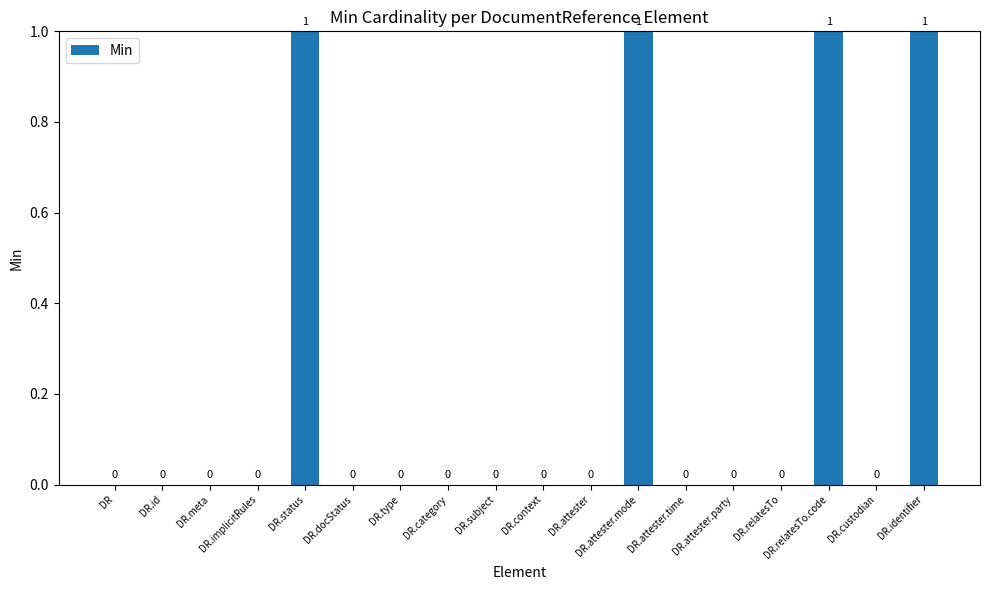

Reading left to right, extract all data points from this chart.

DR=0	DR.id=0	DR.meta=0	DR.implicitRules=0	DR.status=1	DR.docStatus=0	DR.type=0	DR.category=0	DR.subject=0	DR.context=0	DR.attester=0	DR.attester.mode=1	DR.attester.time=0	DR.attester.party=0	DR.relatesTo=0	DR.relatesTo.code=1	DR.custodian=0	DR.identifier=1